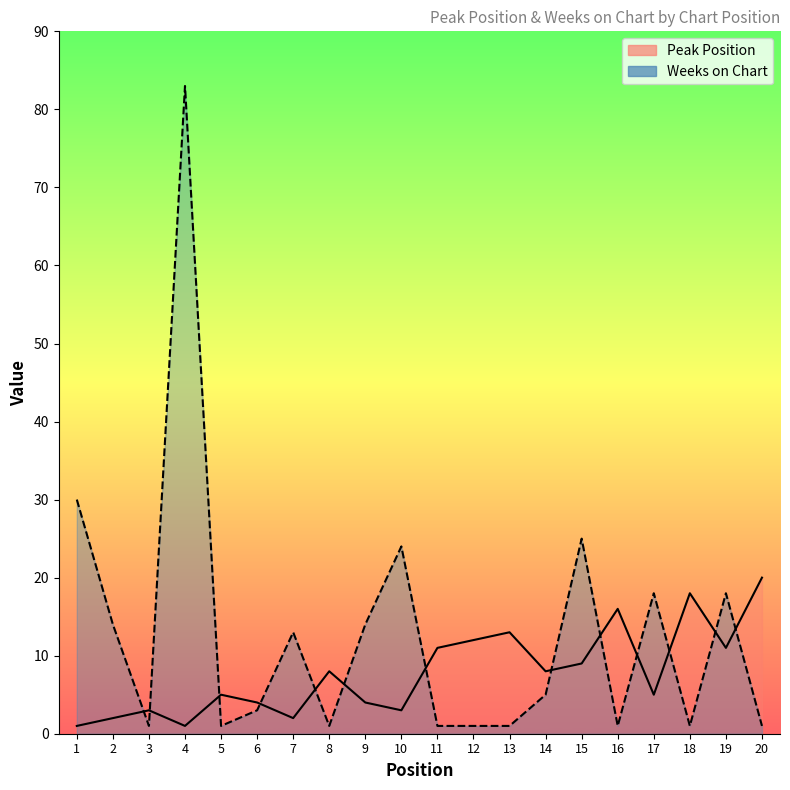

Which series ends up on top after the final intersection of Weeks on Chart and Peak Position?

Peak Position